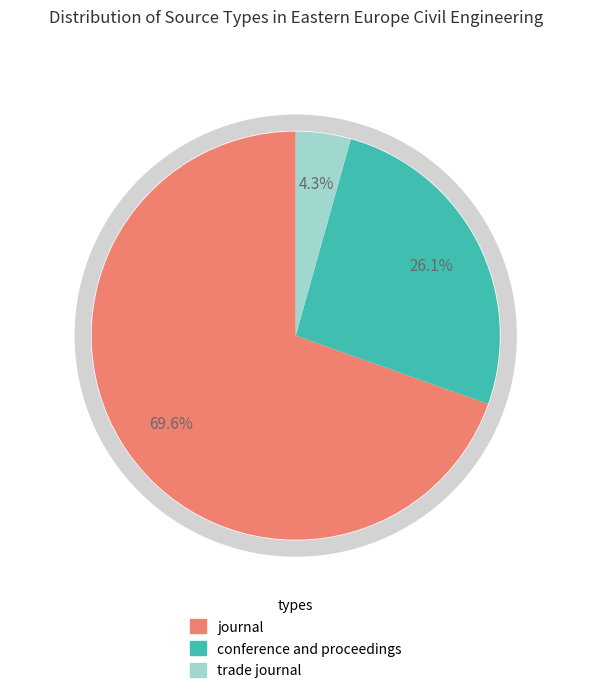

To the nearest percent, what is the difference between the largest and smallest slice percentages?

65%